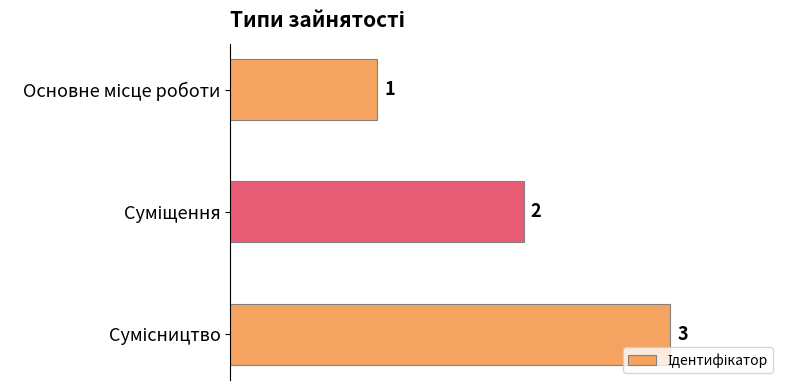

How many bars are there in total?

3